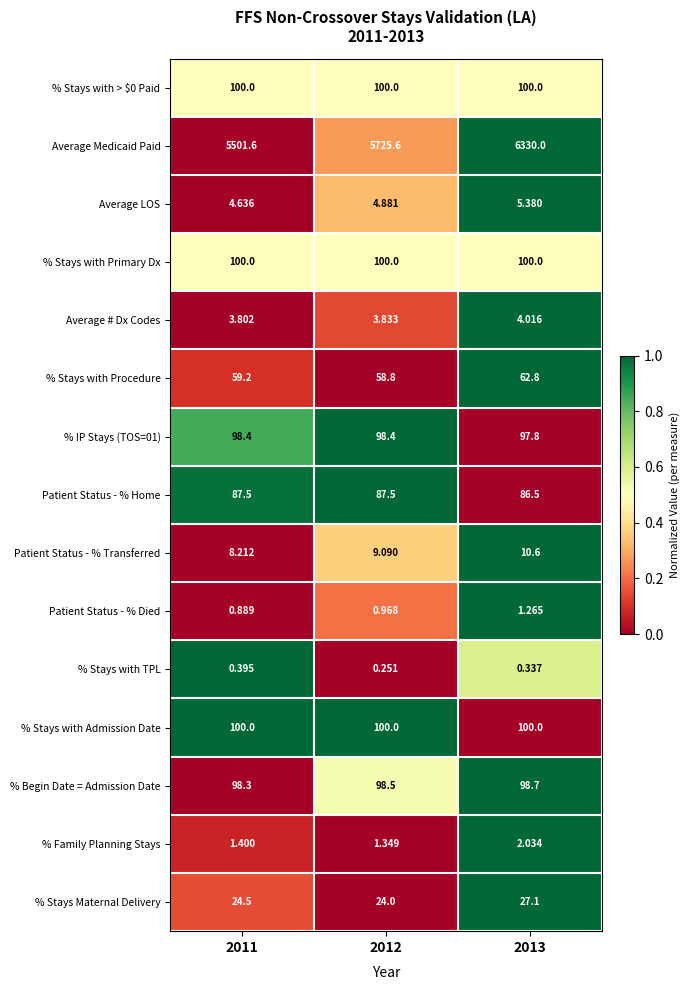

At how many categories does at least one series exceed 0?

3